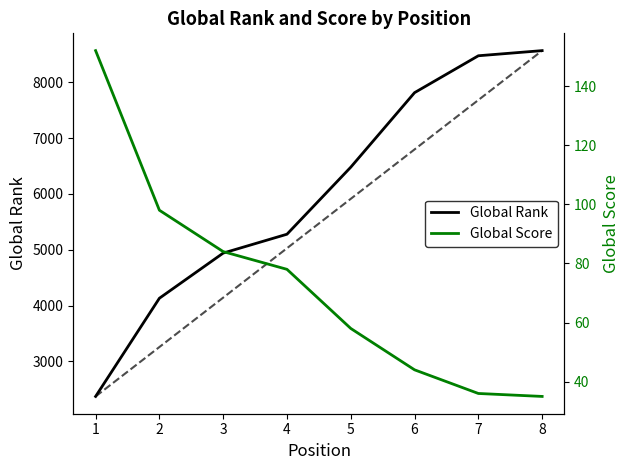

Count the number of categories in the chart.

8